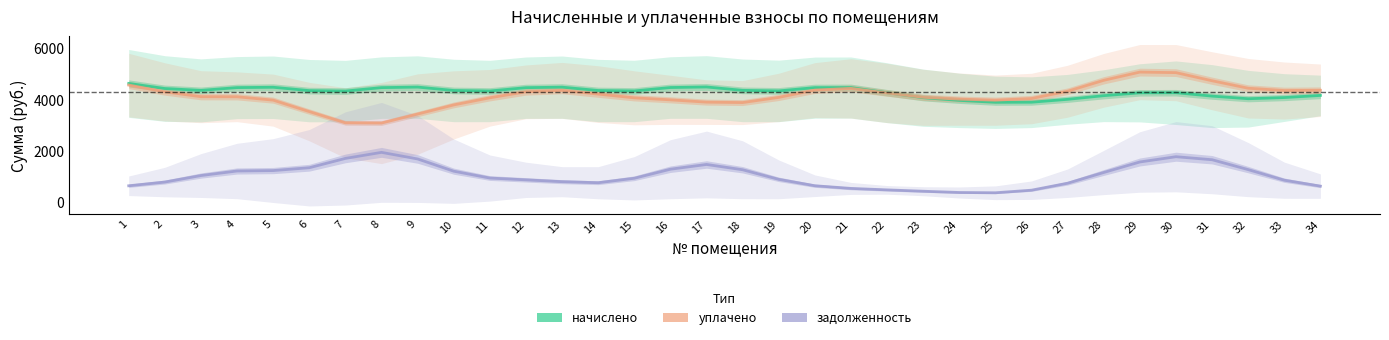

The задолженность series shows 318.6 at 19. True or false?

False